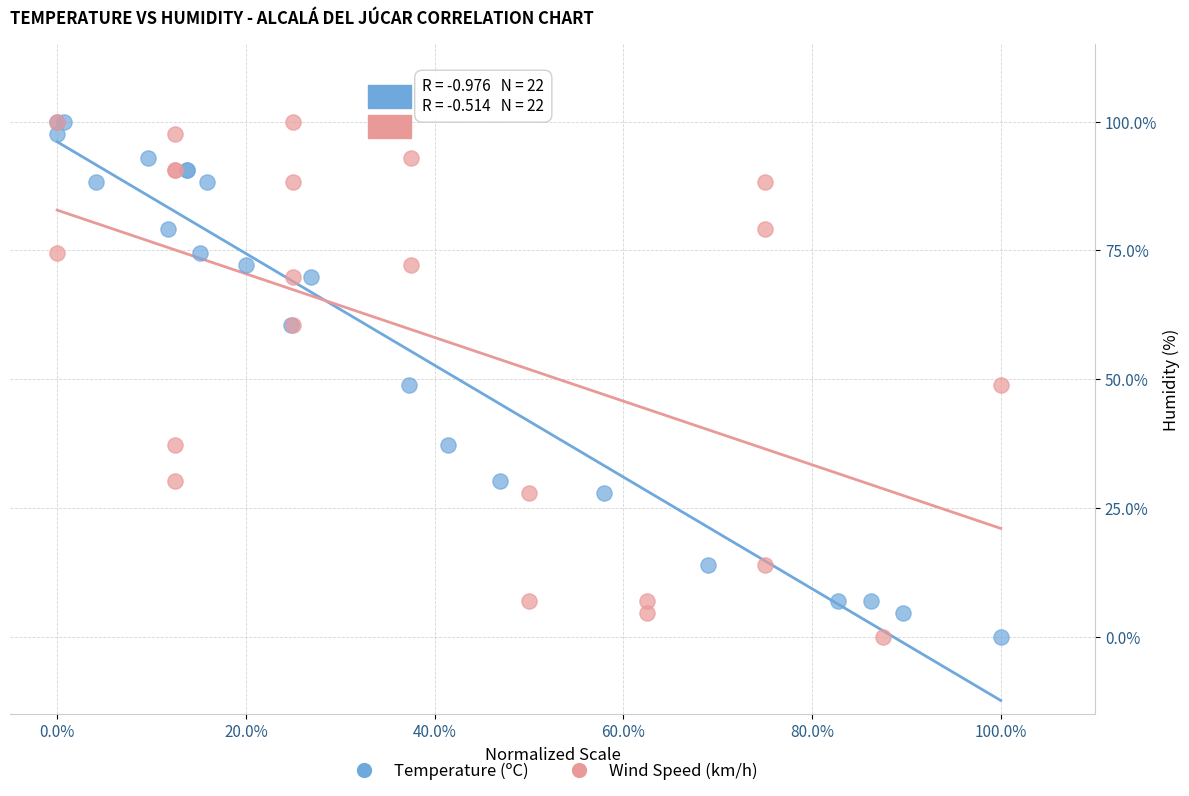

What are all the series names shown in the legend?

Temperature (ºC), Wind Speed (km/h)